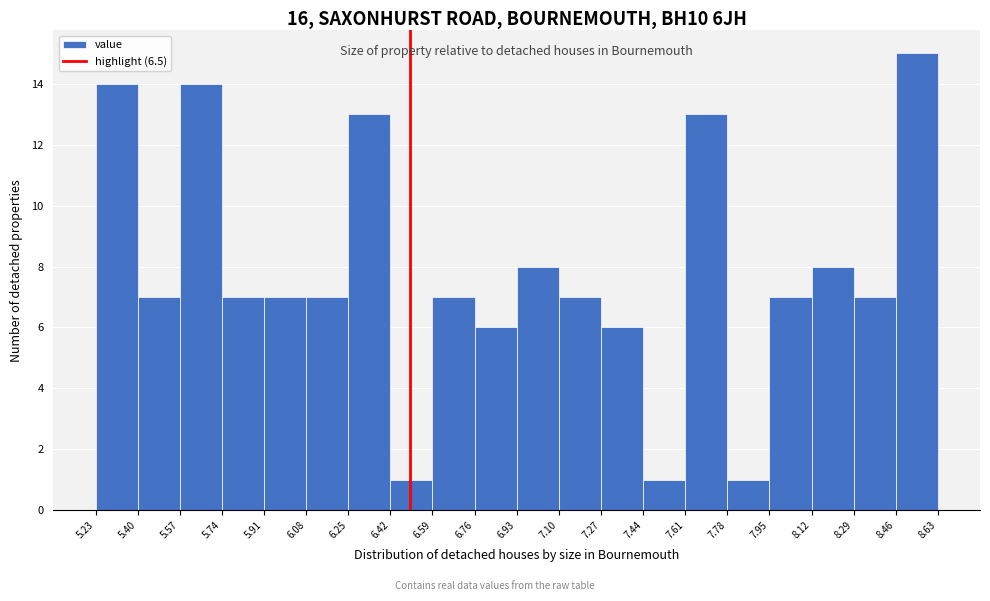

How tall is the bar that spans 5.23 to 5.40 on the x-axis? The values are not printed on the chart, so give them approximately, as read against the axis.

14